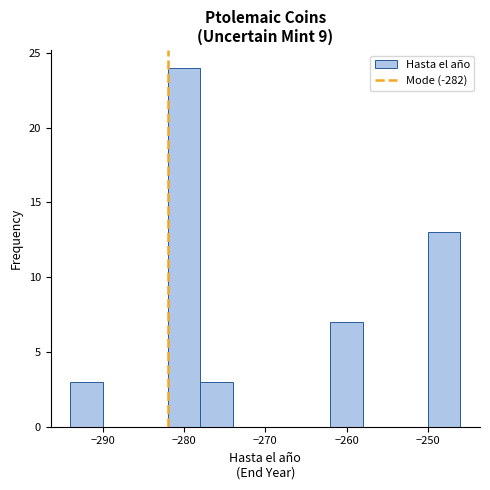

Over which range of the x-axis is the bar tallest?

-282 to -278